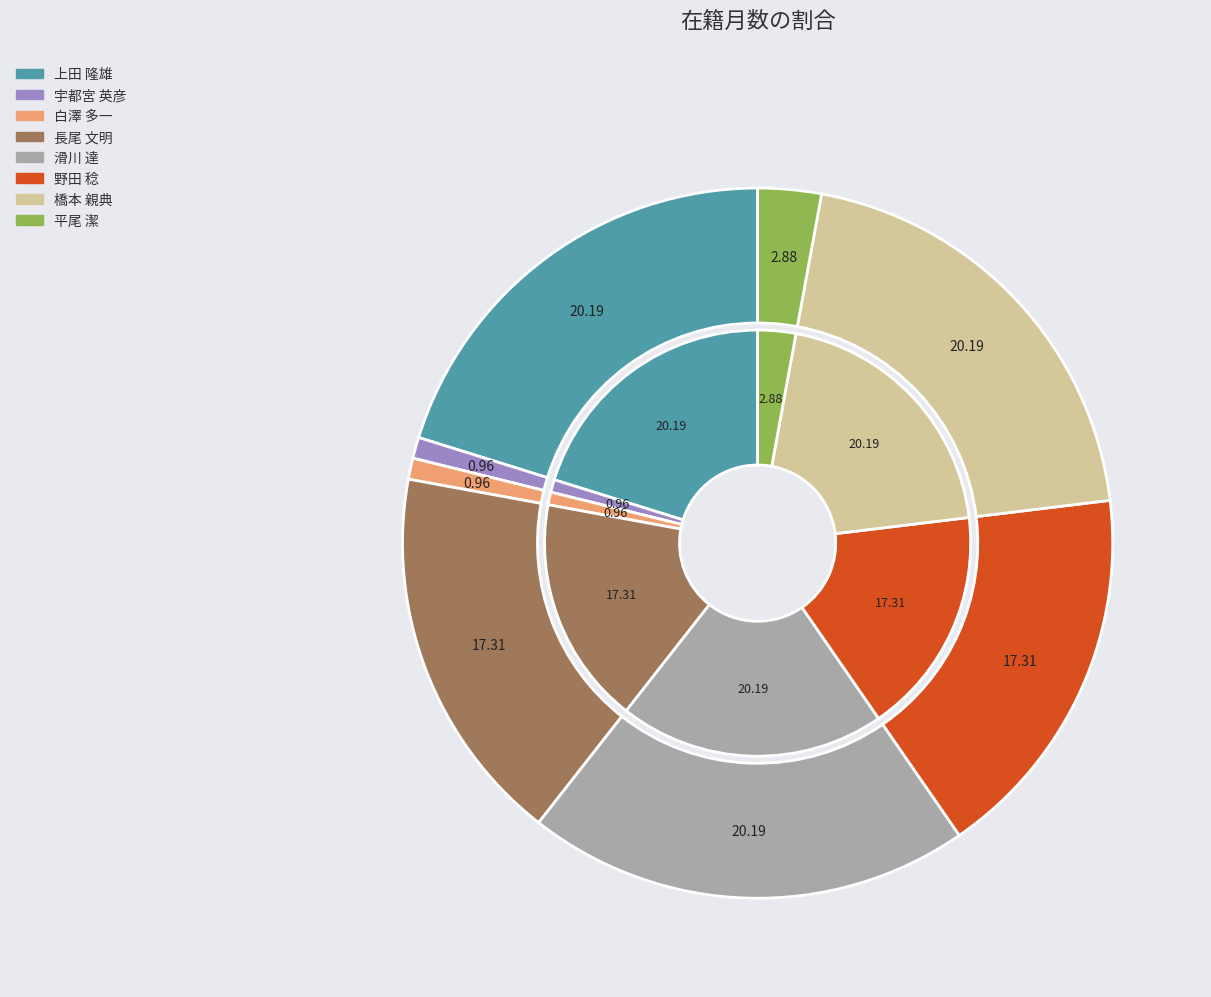

Which slice is the largest?

上田 隆雄